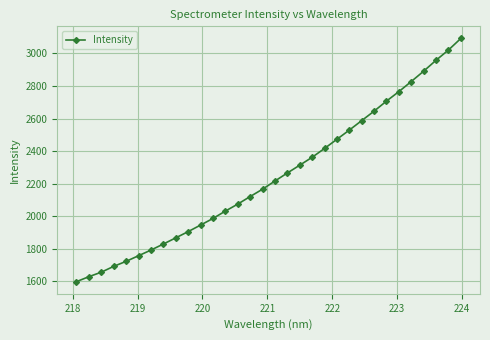

True or false: there are more than 2 points higher than both neighbors.

False